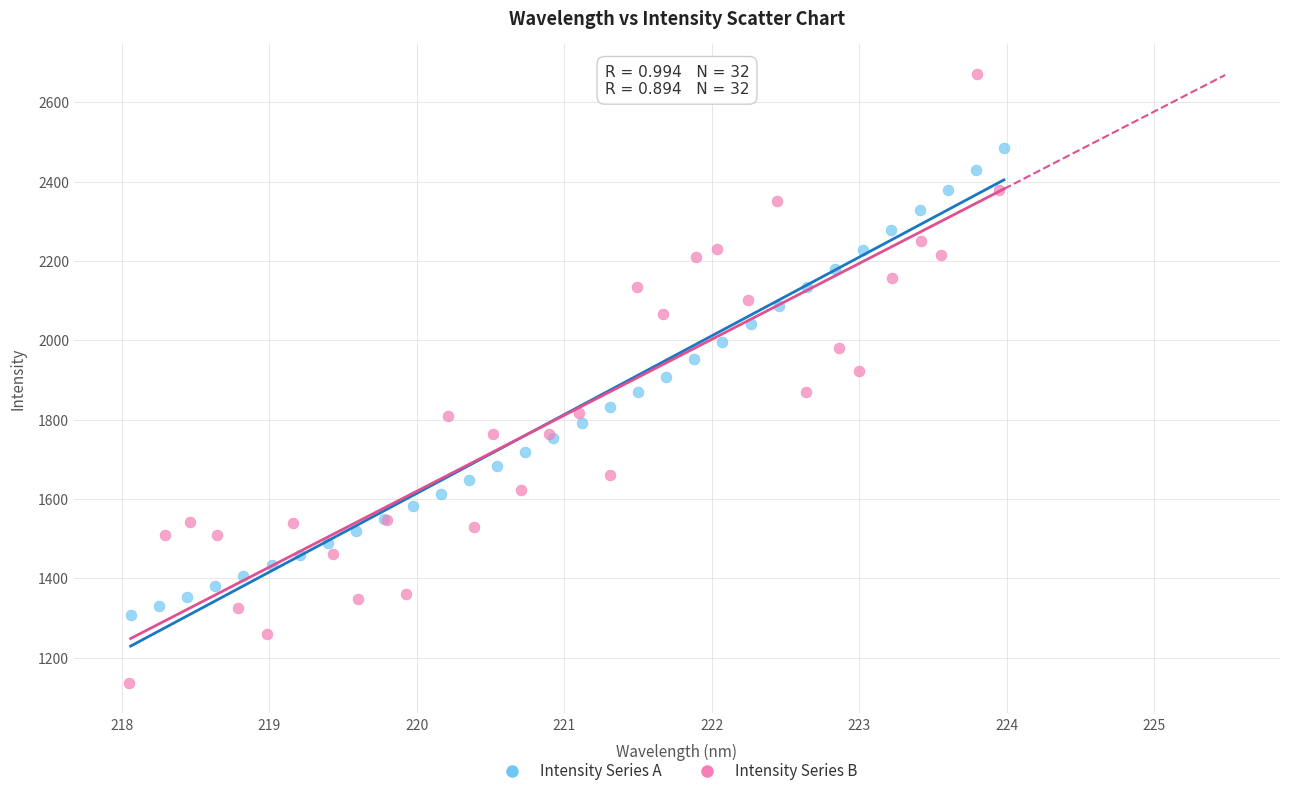

Which series contains the highest Y value?

Intensity Series B